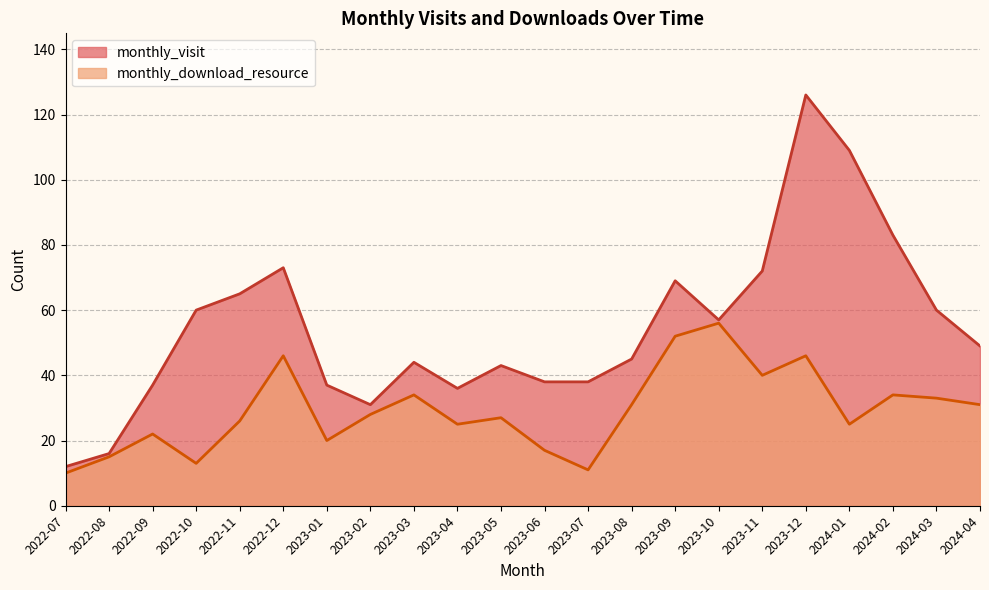

What is the label of the 13th point from the right?

2023-04